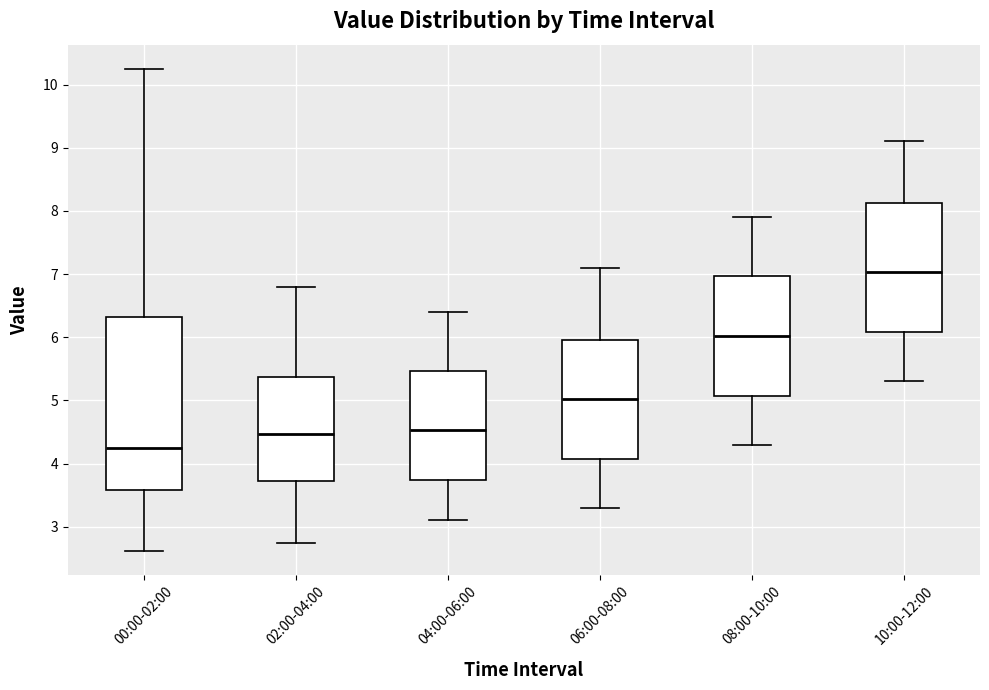

Comparing the boxes themselves (not the whiskers), which one is the tallest?

00:00-02:00